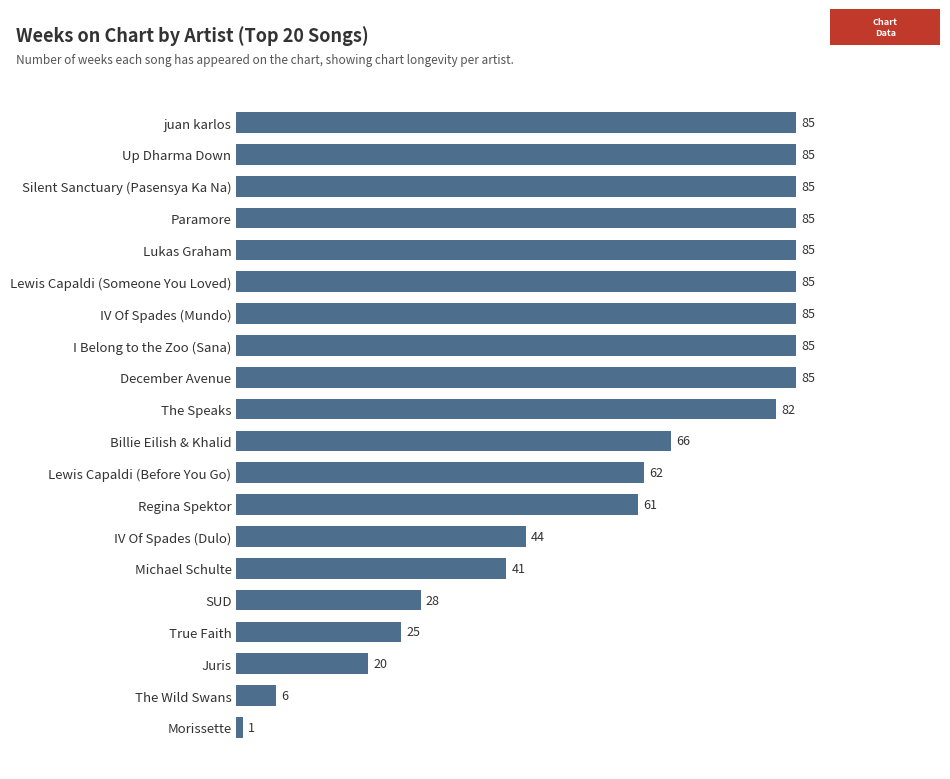

How many series are shown in this chart?

1